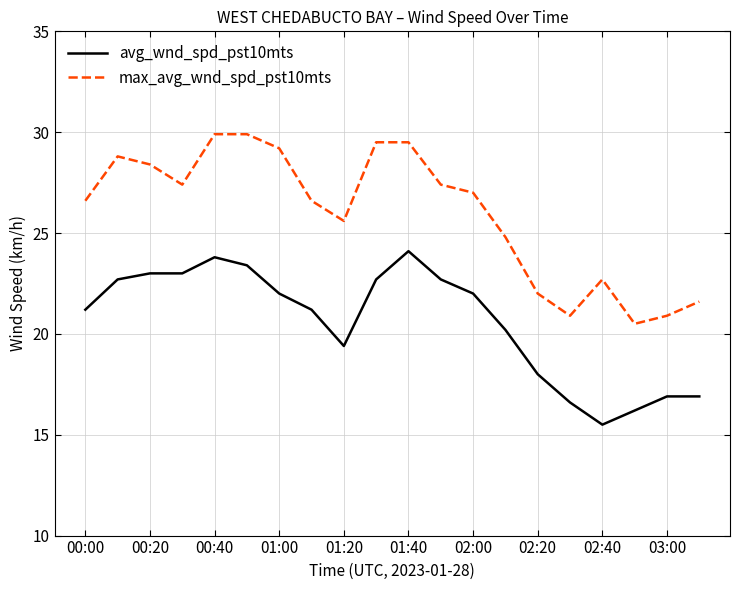

Which series has the largest total across all categories?

max_avg_wnd_spd_pst10mts